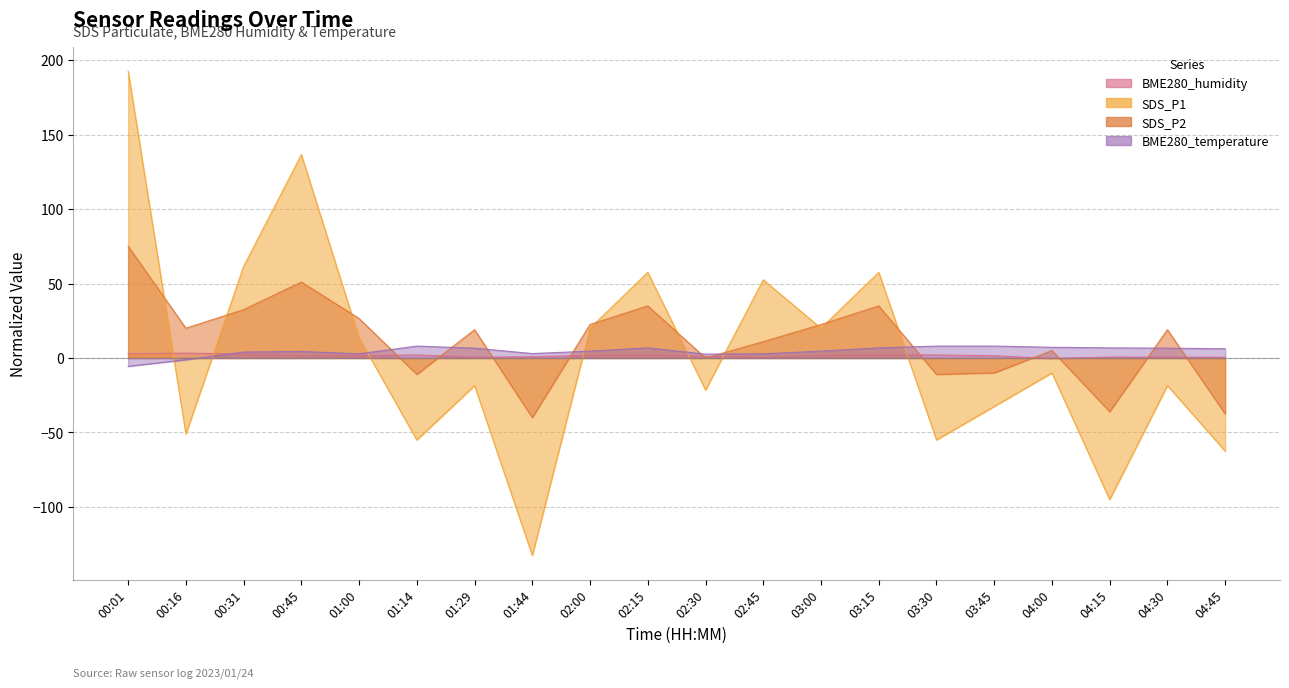

At which category does the chart reach its minimum across all series?

01:44